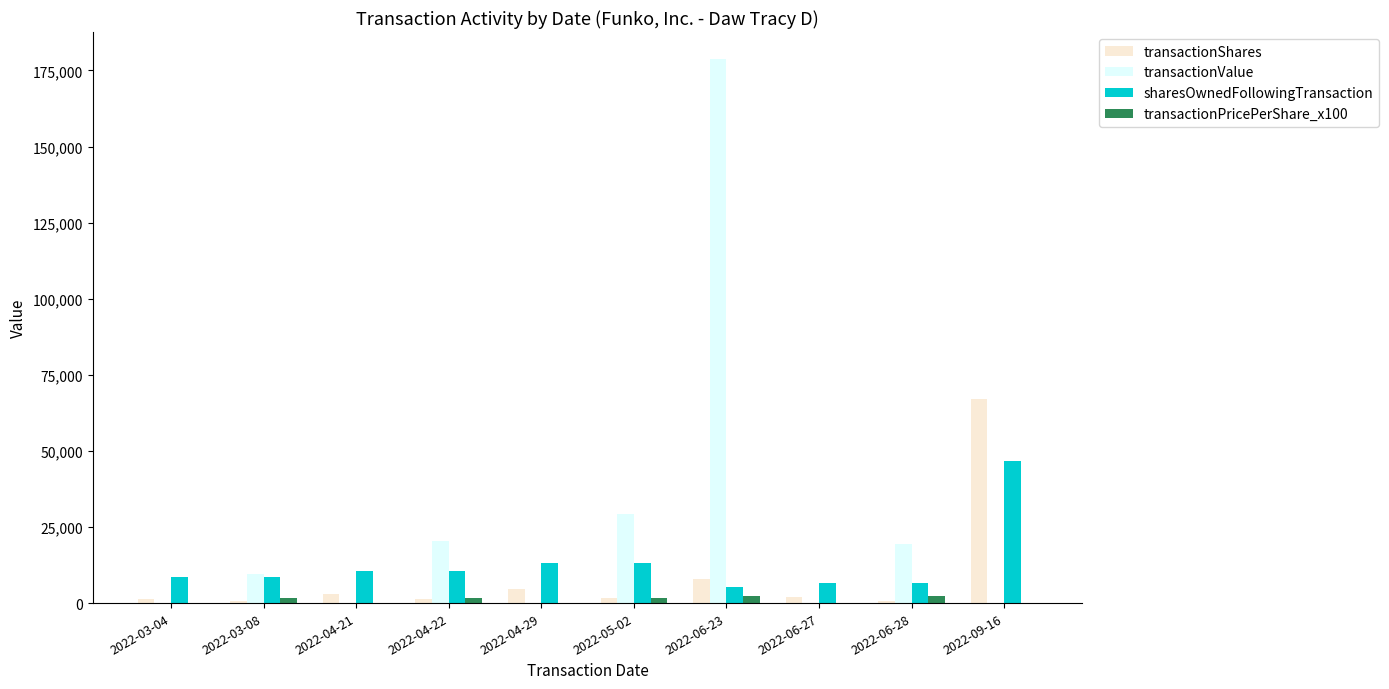

Which series has the largest total across all categories?

transactionValue